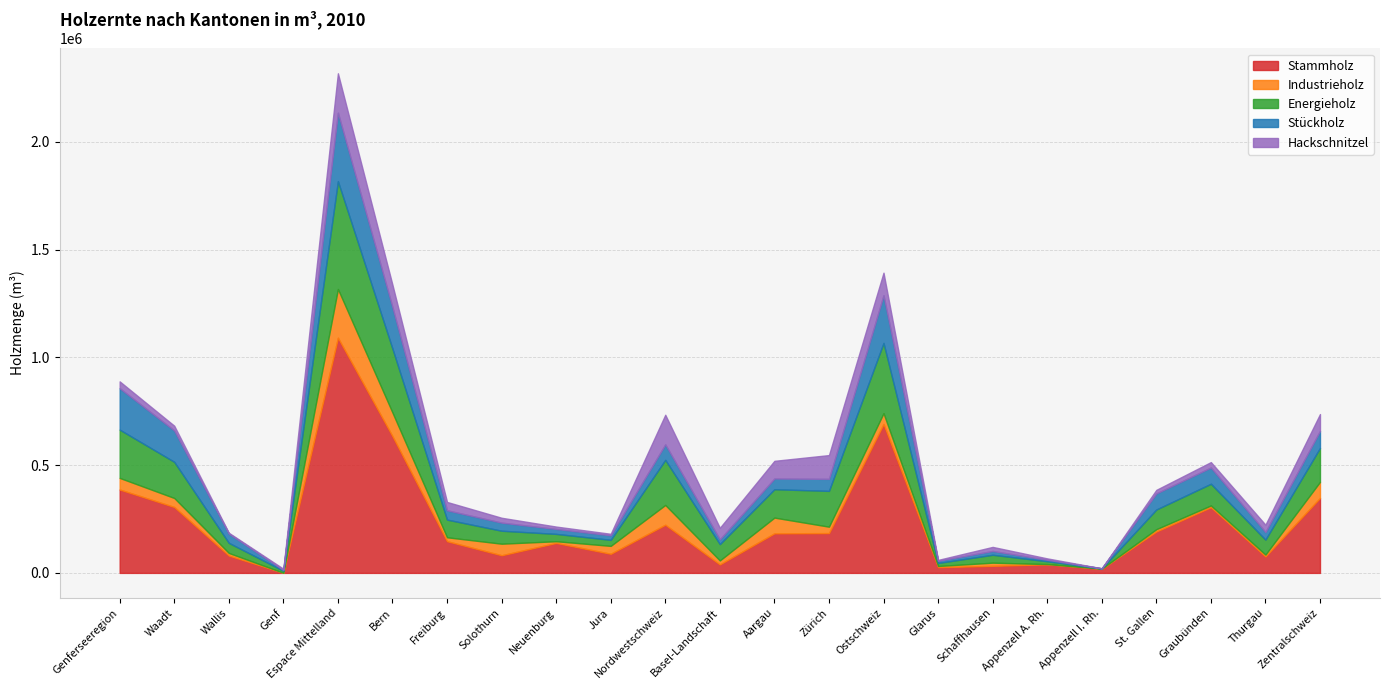

Which category has the lowest value in the Stammholz series?

Genf